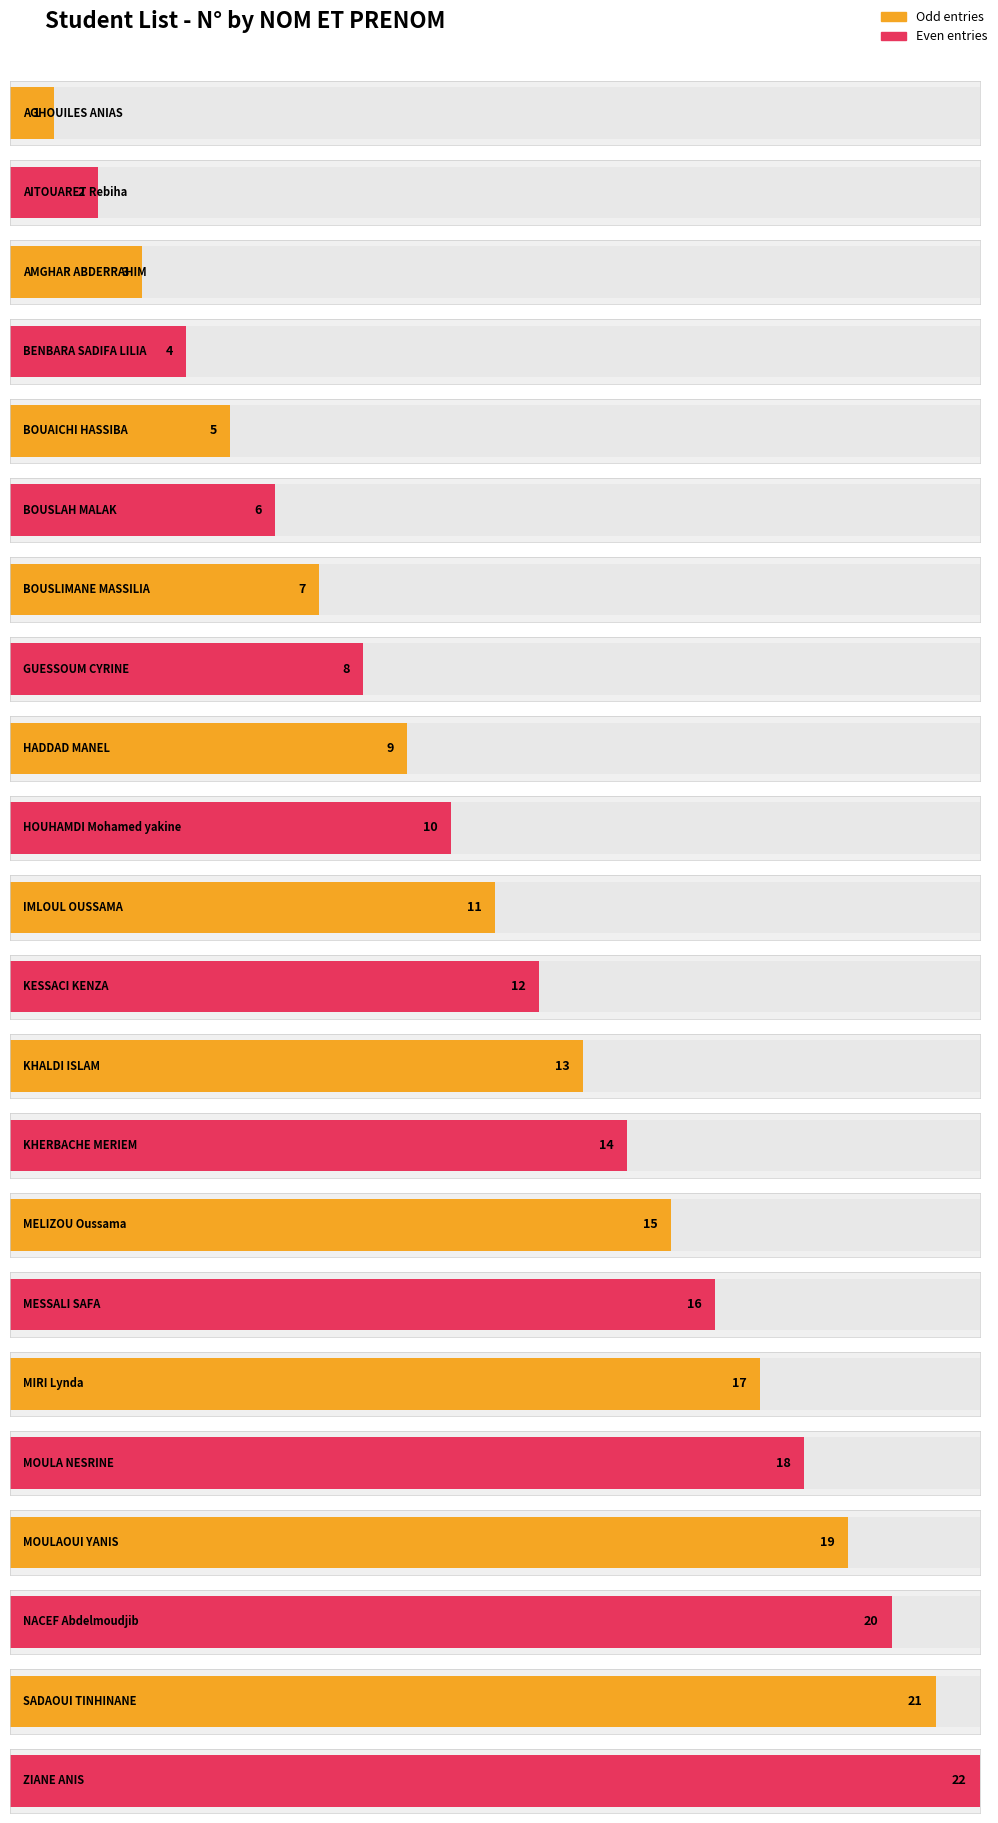

List the labels in order of value, smallest first.

AGHOUILES ANIAS, AITOUARET Rebiha, AMGHAR ABDERRAHIM, BENBARA SADIFA LILIA, BOUAICHI HASSIBA, BOUSLAH MALAK, BOUSLIMANE MASSILIA, GUESSOUM CYRINE, HADDAD MANEL, HOUHAMDI Mohamed yakine, IMLOUL OUSSAMA, KESSACI KENZA, KHALDI ISLAM, KHERBACHE MERIEM, MELIZOU Oussama, MESSALI SAFA, MIRI Lynda, MOULA NESRINE, MOULAOUI YANIS, NACEF Abdelmoudjib, SADAOUI TINHINANE, ZIANE ANIS